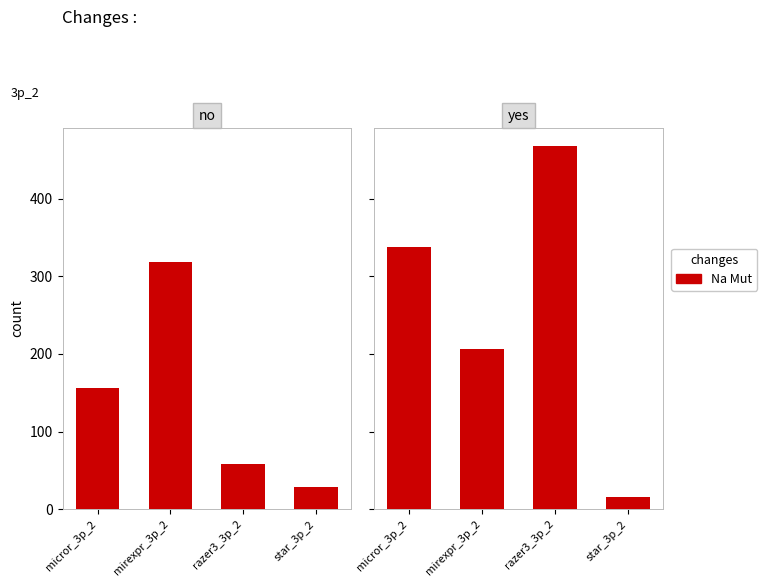

What is the label of the 1st bar from the right?

star_3p_2